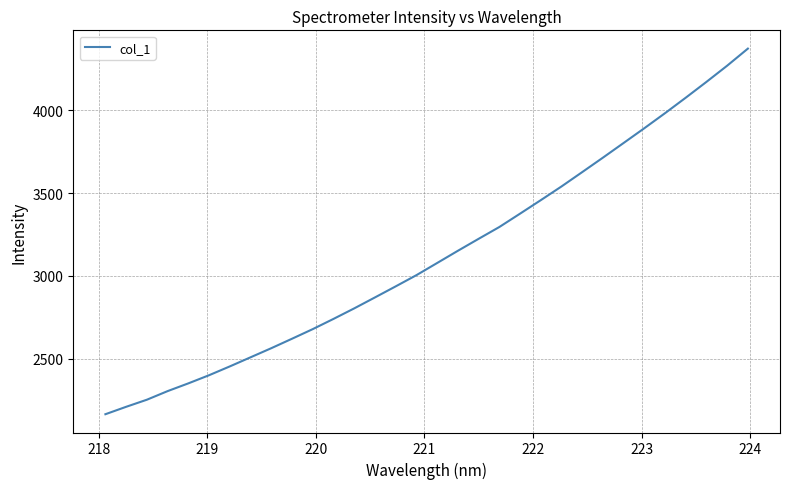

What is the difference between the maximum and minimum values?

2208.7